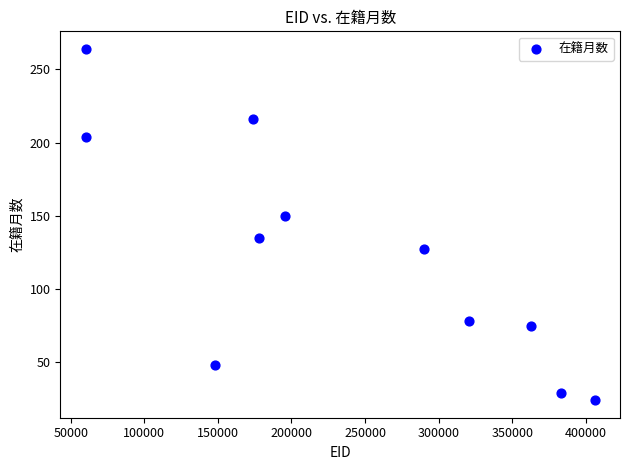

What Y value in the scatter plot is closest to 144?

150